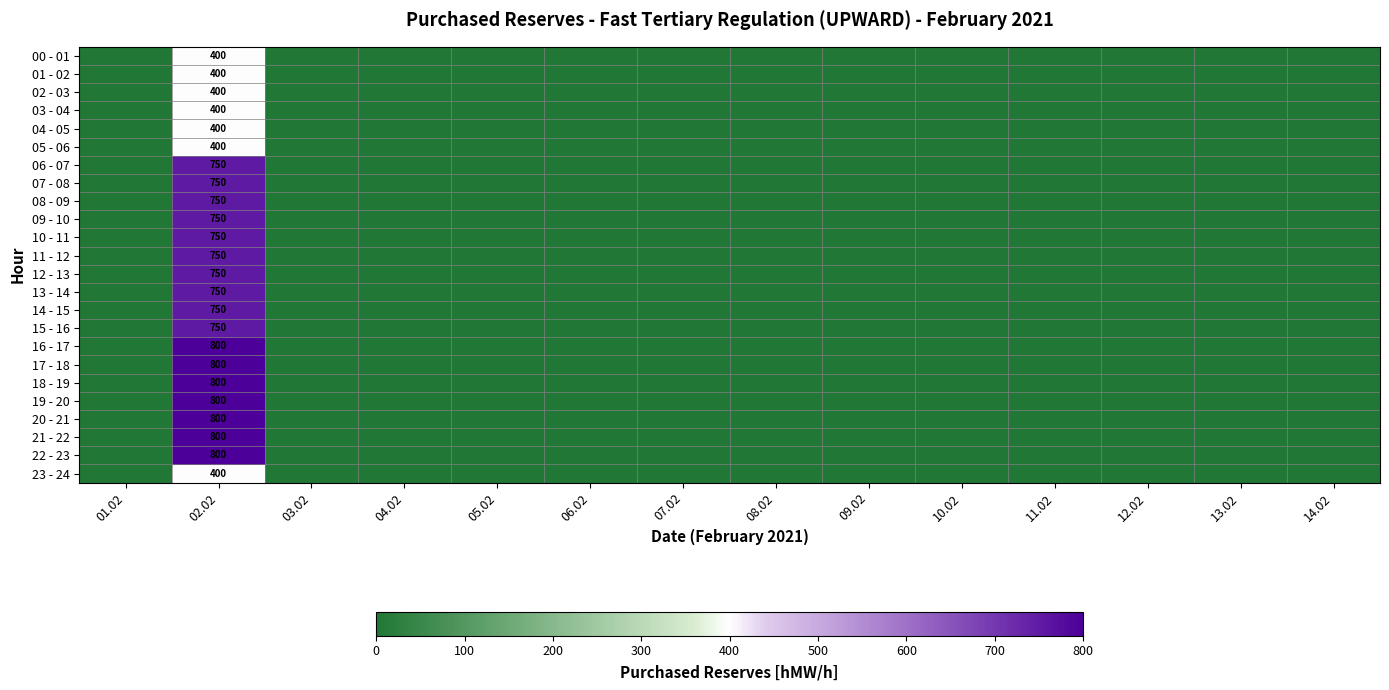

What is the difference between the highest and lowest values at 02.02?

400